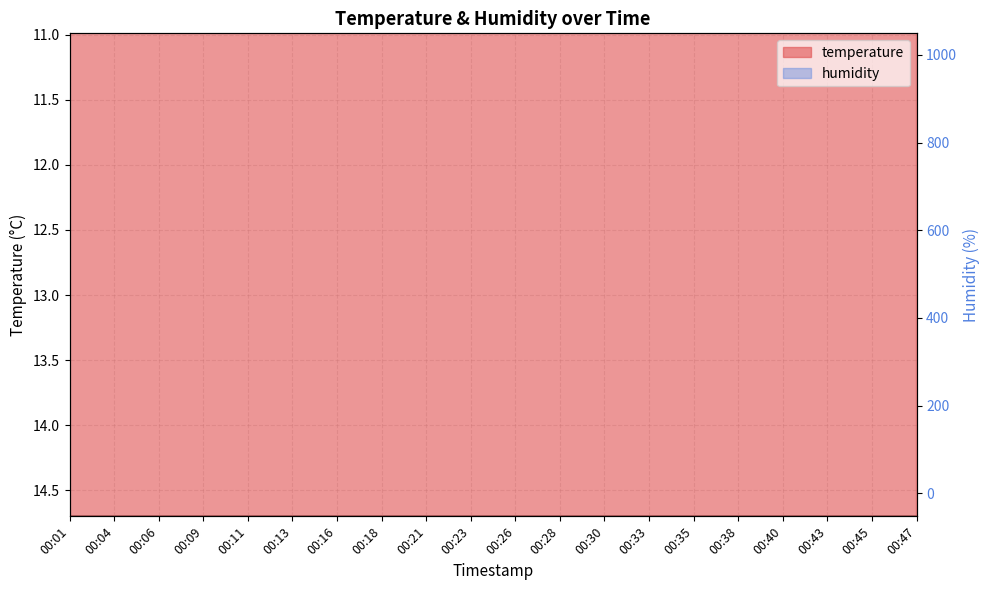

What is the value of the 19th point from the left?

15.7